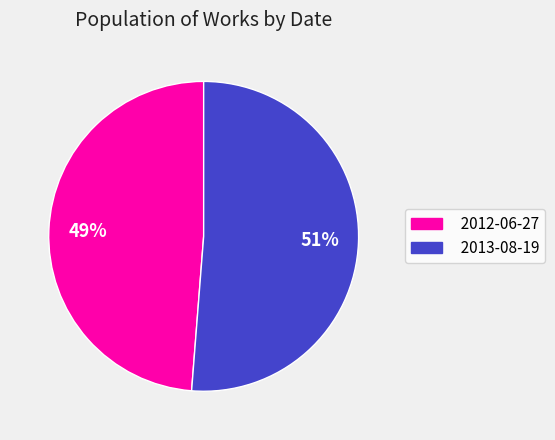

Which category has the biggest portion of the pie?

2013-08-19